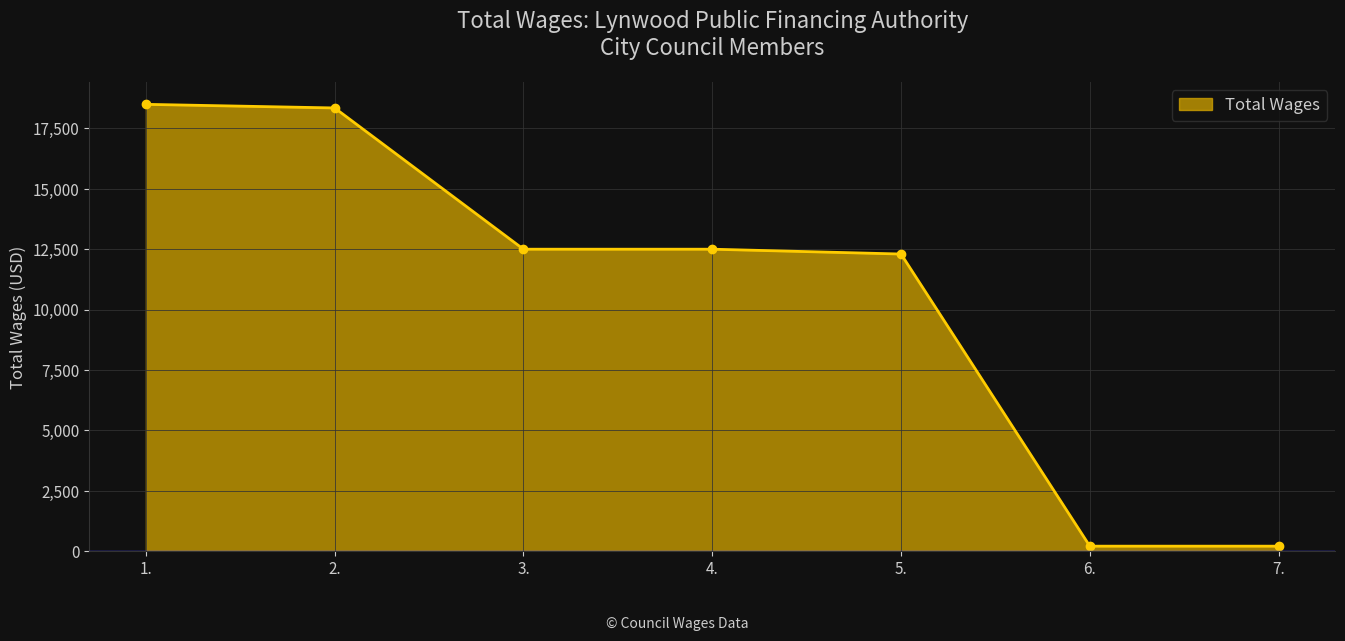

Reading left to right, extract all data points from this chart.

1.=18500	2.=18350	3.=12500	4.=12500	5.=12300	6.=200	7.=200